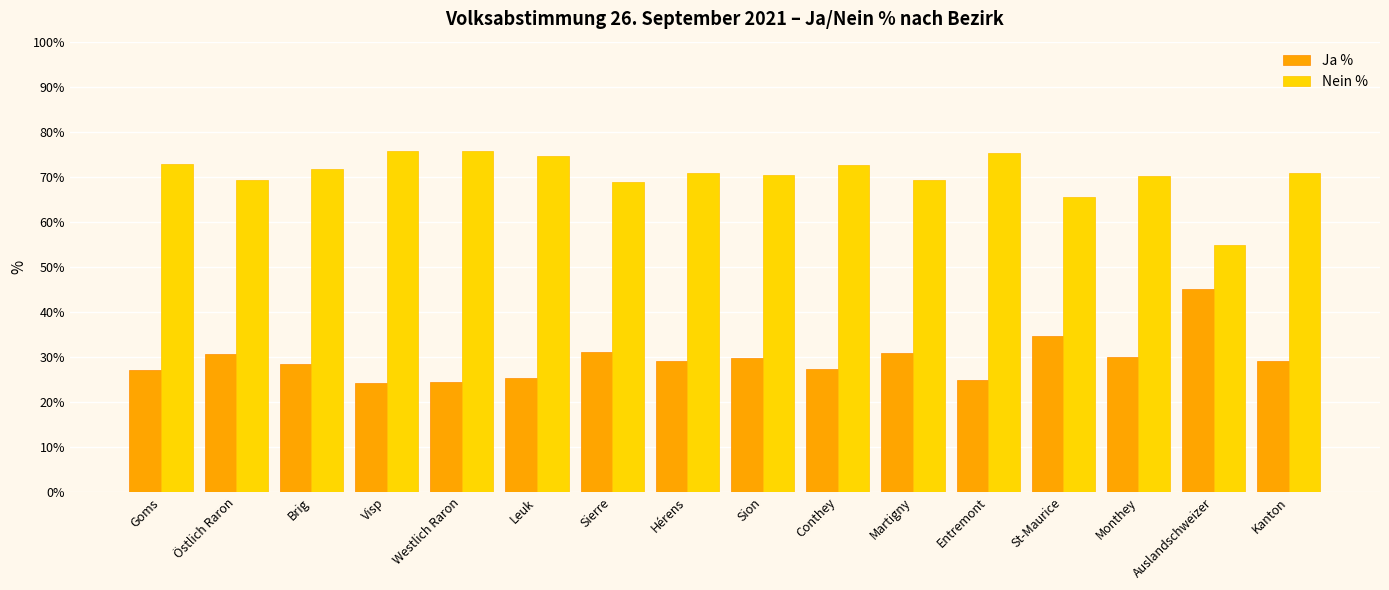

Is the value of Ja % at Martigny greater than the value of Nein % at Brig?

No